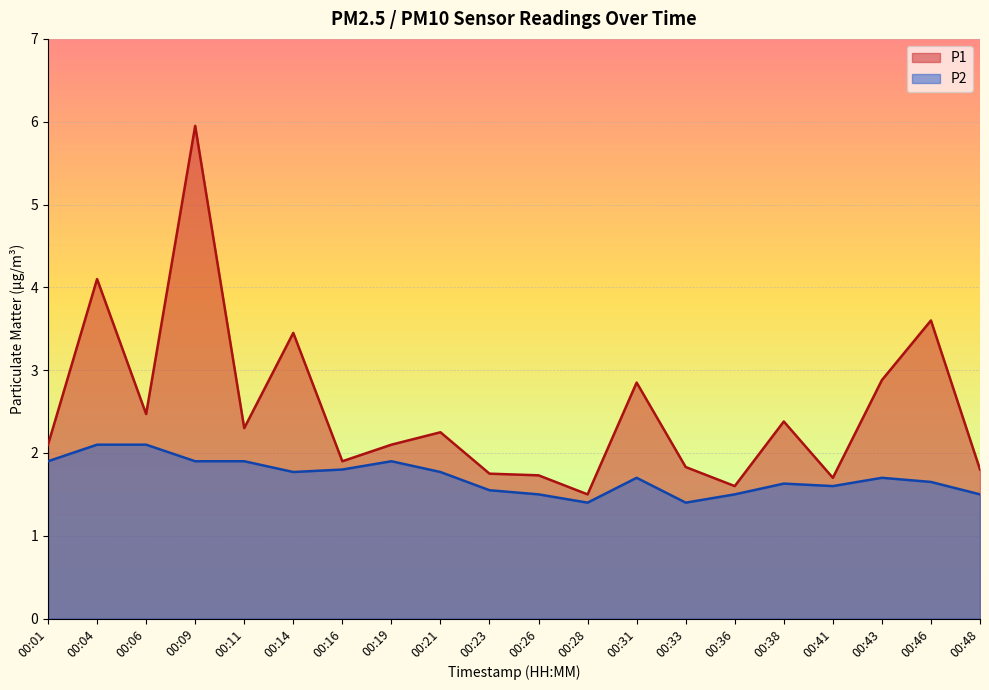

True or false: P1 has more than 1 interior local peaks.

True